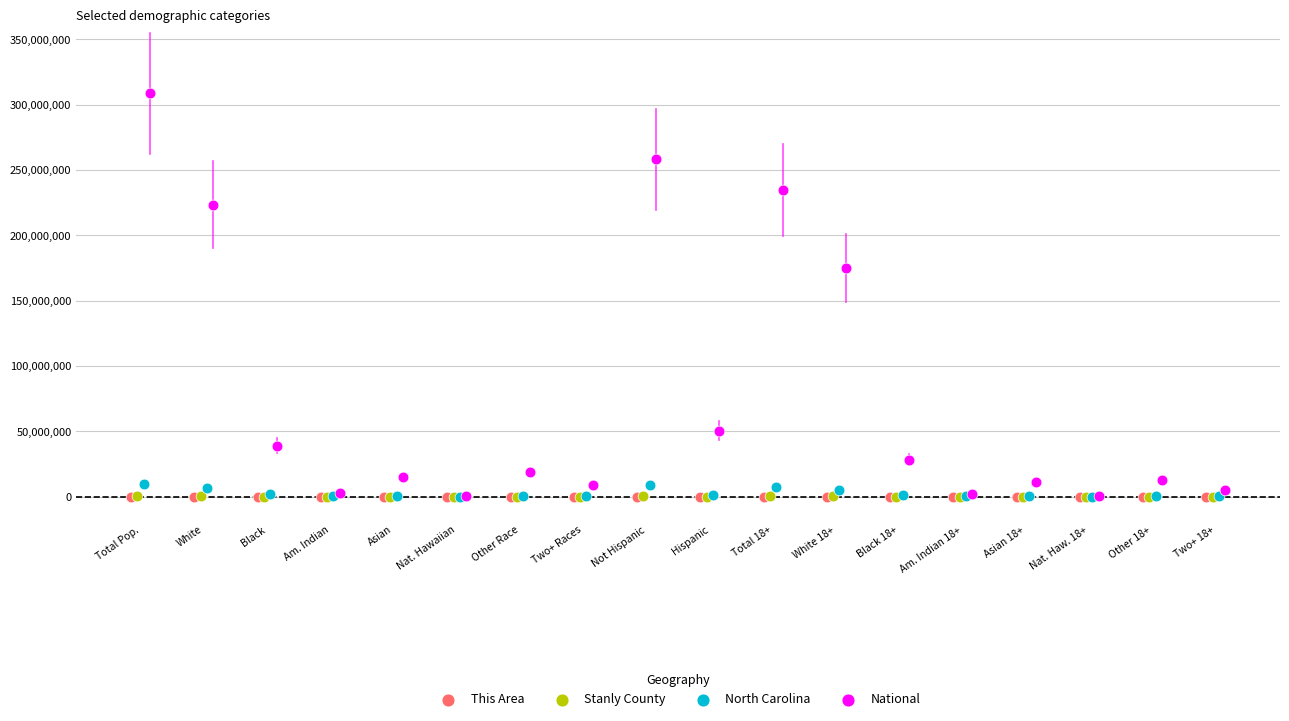

Which series contains the highest Y value?

National